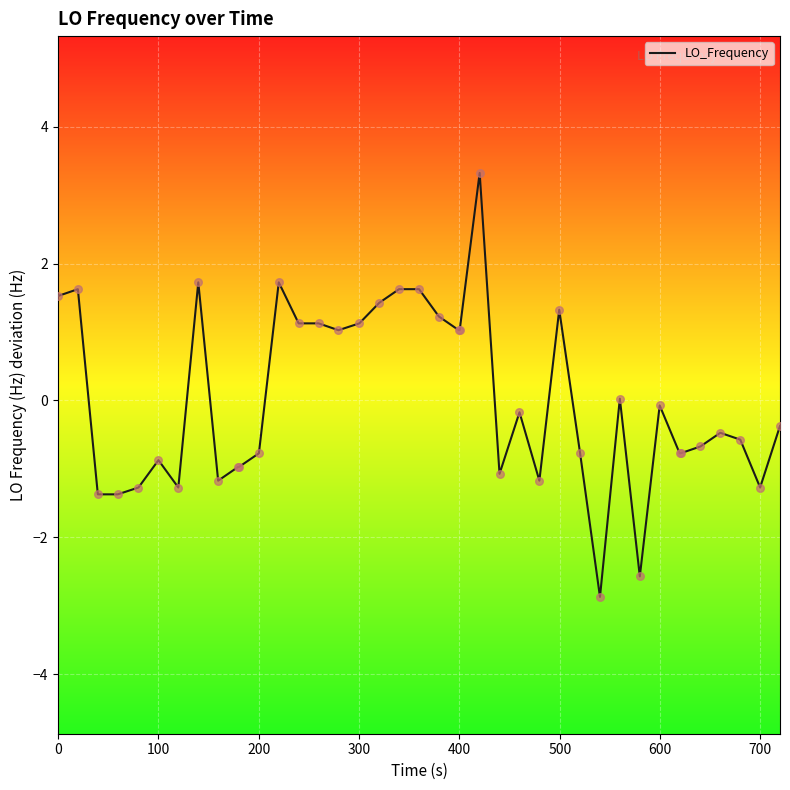

What is the difference between the maximum and minimum values?

6.2